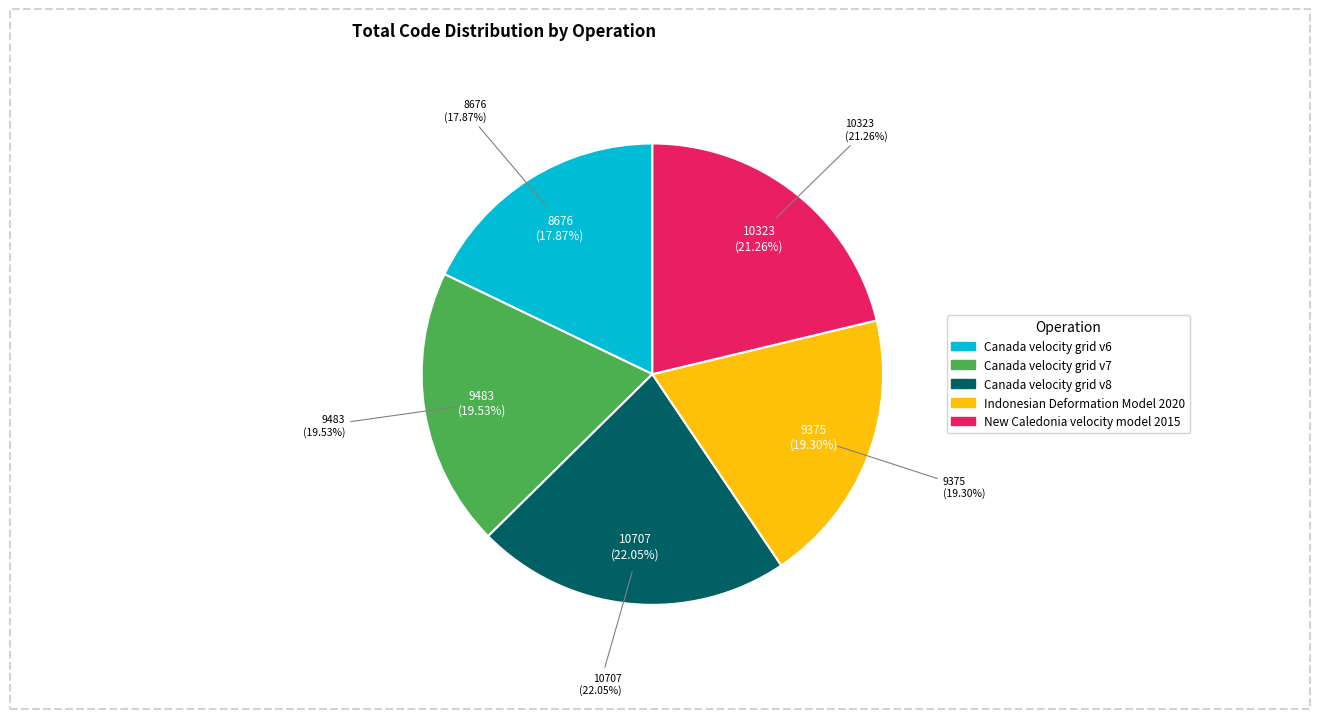

How many segments does this pie chart have?

5